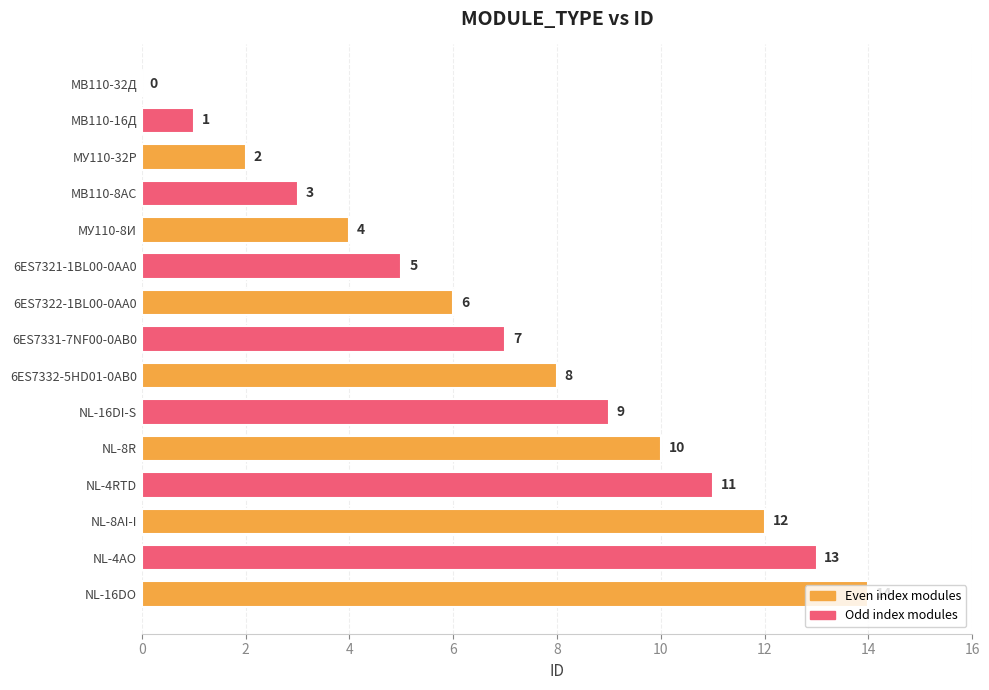

What is the sum of all values?

105